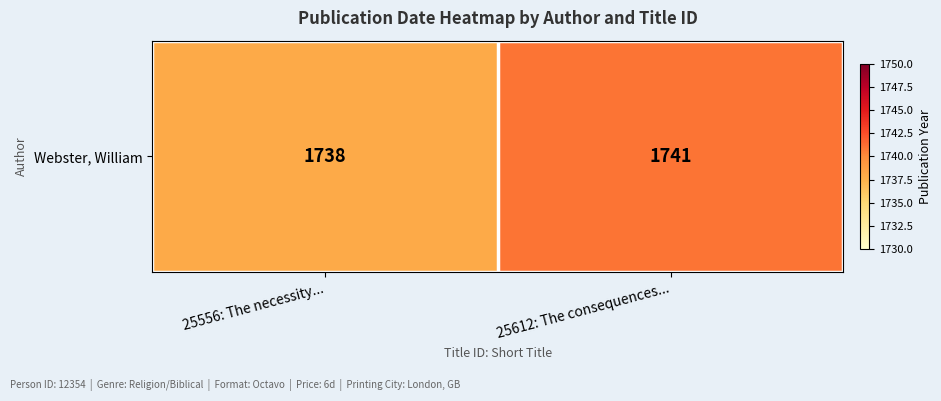

Reading right to left, what are all the values shown in this chart?

25612: The consequences...=1741	25556: The necessity...=1738